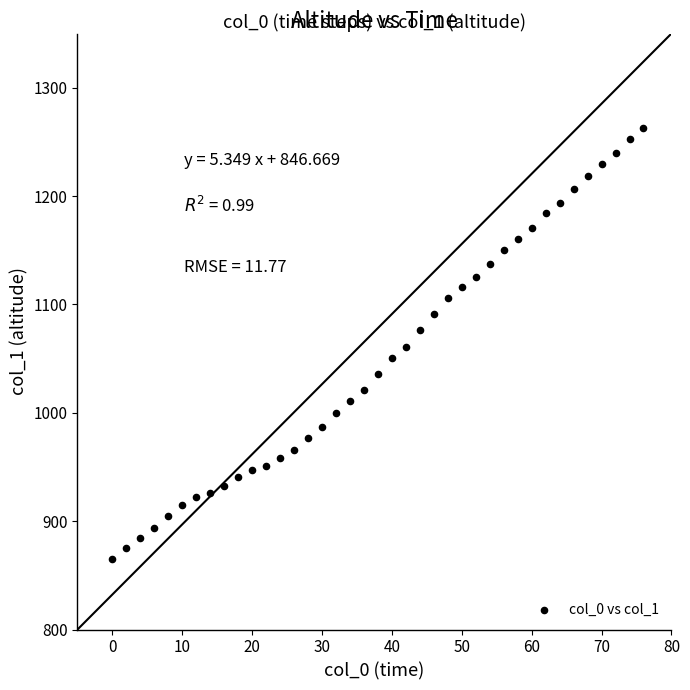

What is the range of X values (max minus min)?

76